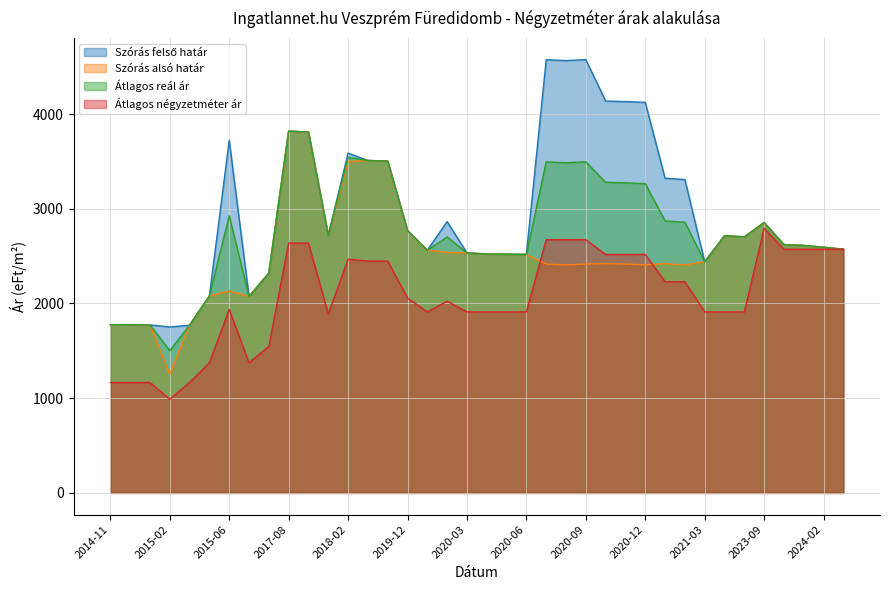

How many interior local peaks does the Átlagos négyzetméter ár series have?

4